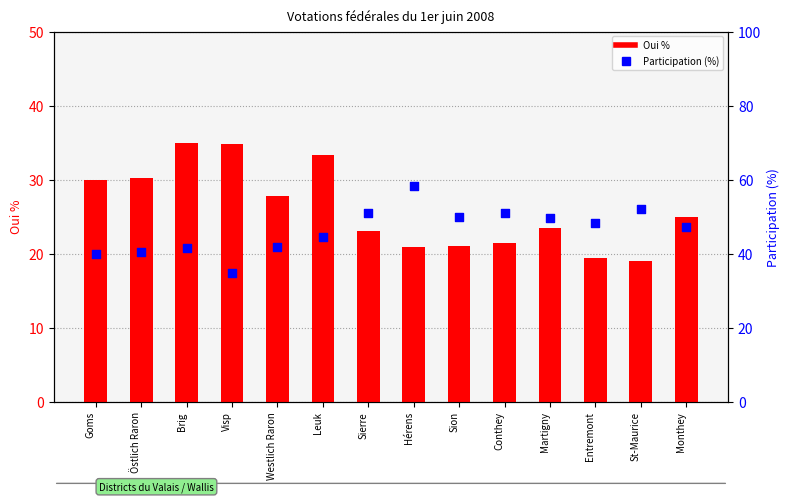

Is the value of Participation (%) at Sion greater than the value of Oui % at Monthey?

Yes